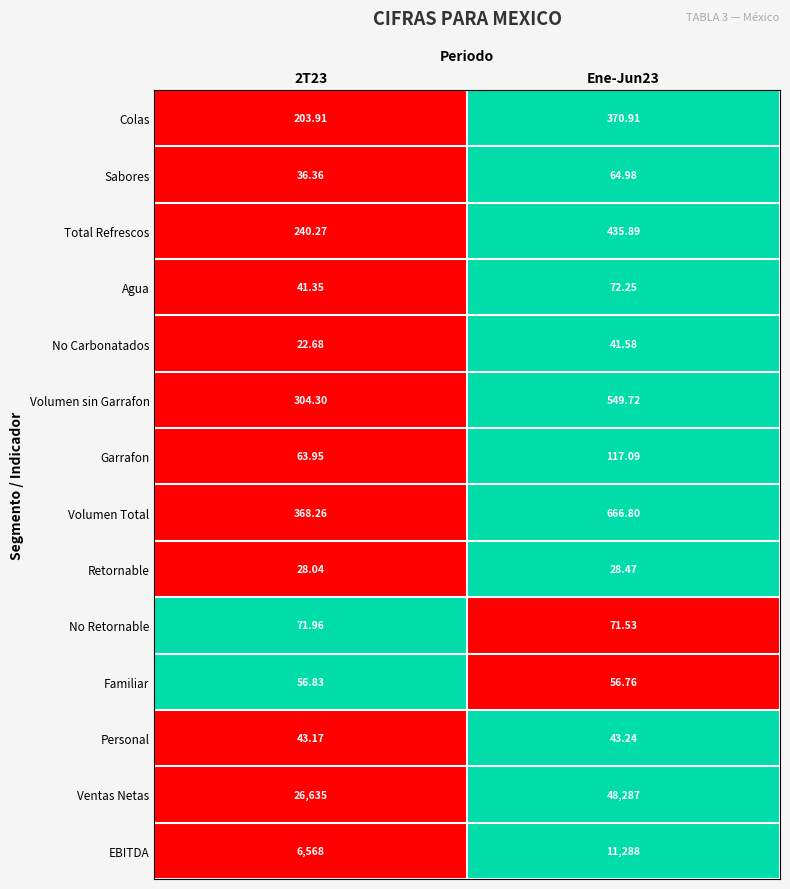

Between 2T23 and Ene-Jun23, which series saw the biggest shift?

Ventas Netas